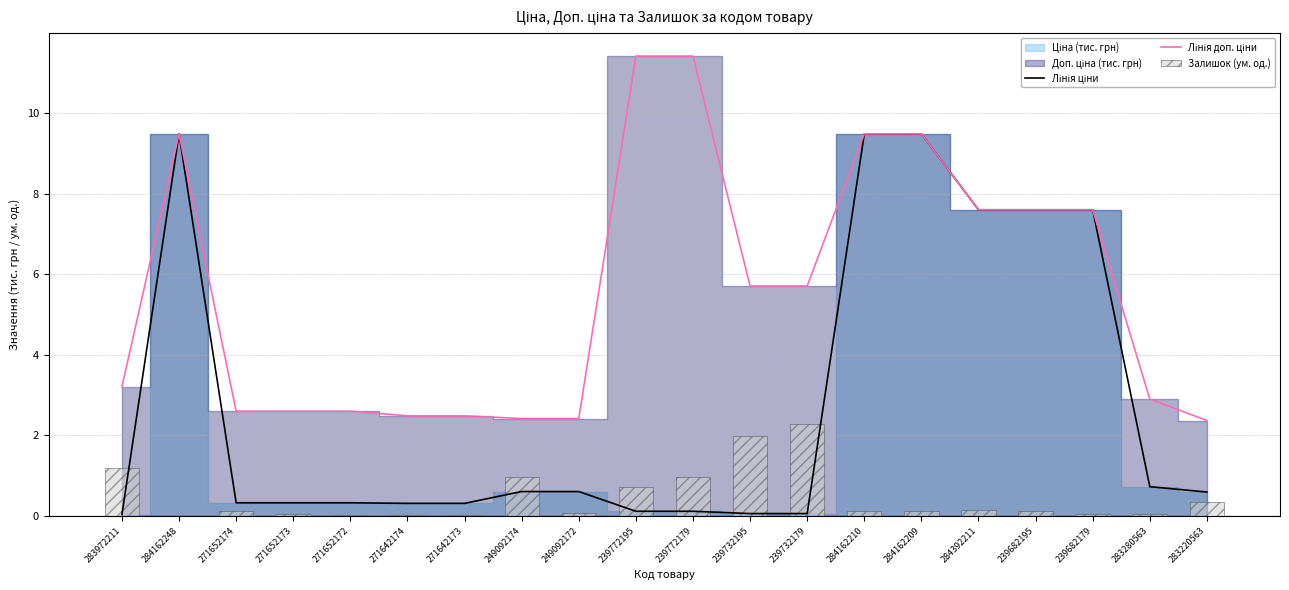

How many categories are shown in the chart?

20